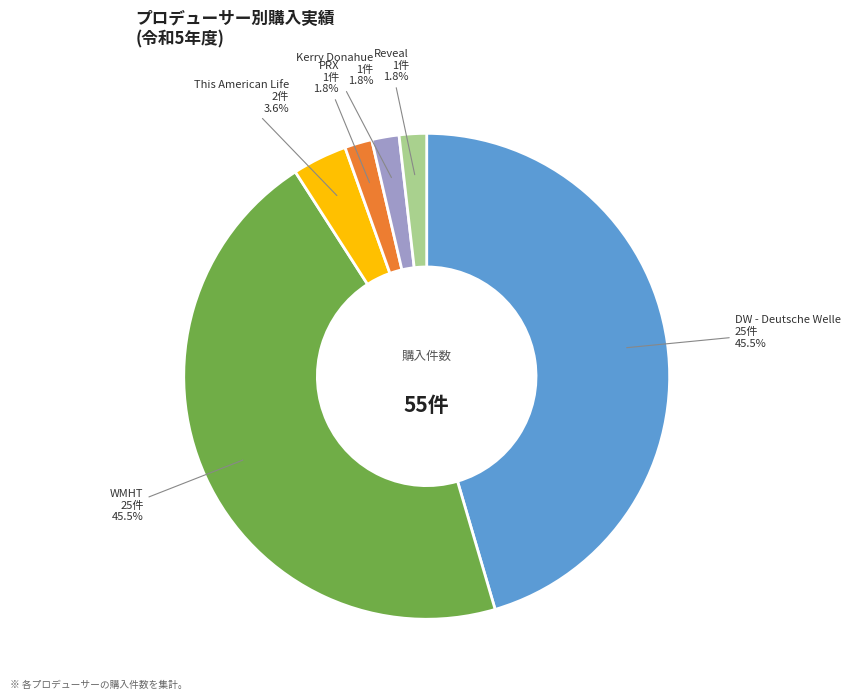

Is there a majority slice in this chart?

No